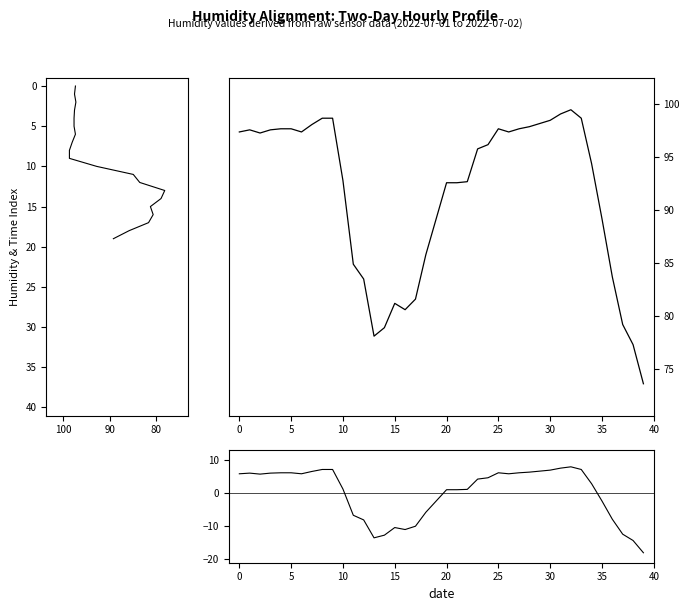

The chart shows a value of 92.8 at 10. True or false?

True